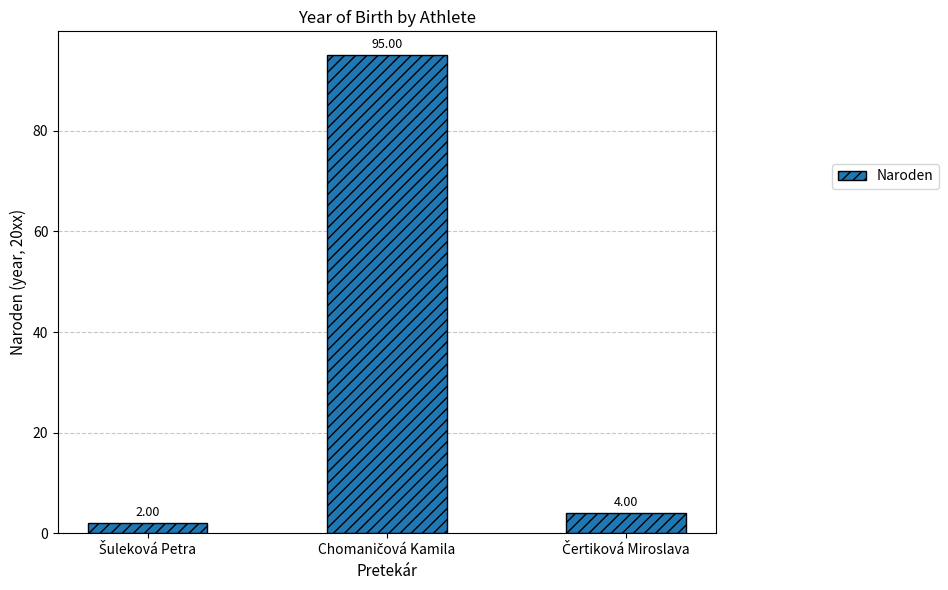

What is the maximum value shown in the chart?

95